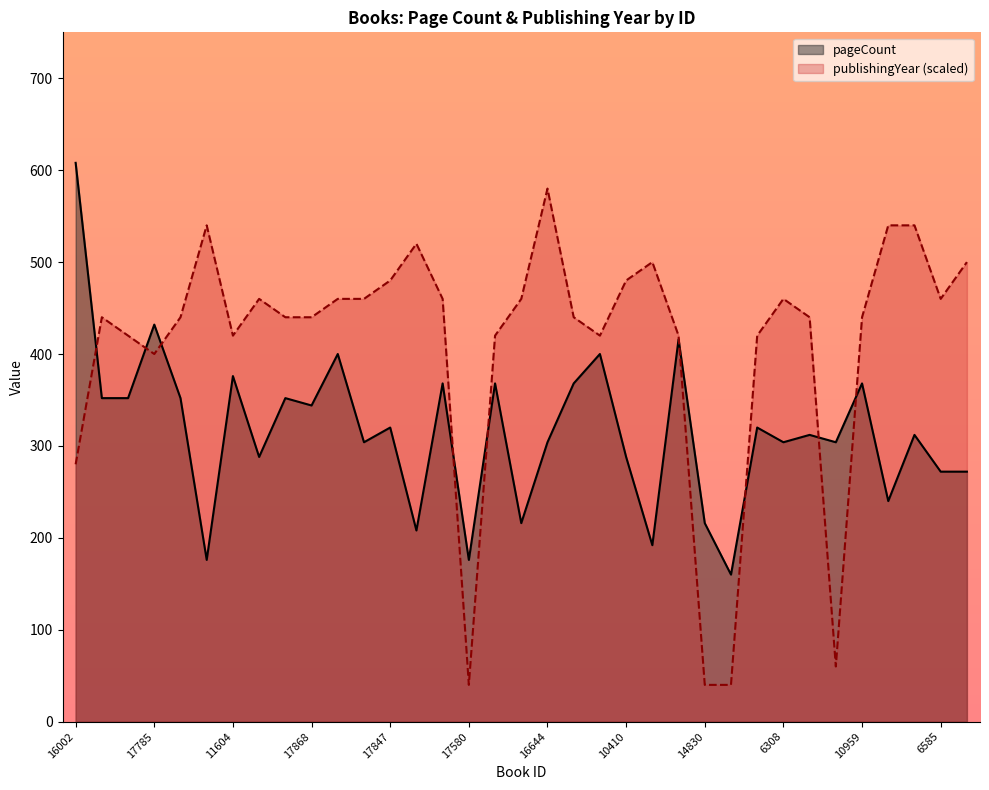

Reading left to right, what are all the values shown in this chart?

pageCount: 16002=608	19280=352	19222=352	17785=432	18324=352	13724=176	11604=376	9069=288	17869=352	17868=344	17866=400	17853=304	17847=320	16445=208	17671=368	17580=176	15140=368	17242=216	16644=304	16382=368	6090=400	10410=288	3326=192	6717=416	14830=216	9537=160	13978=320	6308=304	13127=312	13048=304	10959=368	10859=240	10815=312	6585=272	8290=272
publishingYear: 16002=280	19280=440	19222=420	17785=400	18324=440	13724=540	11604=420	9069=460	17869=440	17868=440	17866=460	17853=460	17847=480	16445=520	17671=460	17580=40	15140=420	17242=460	16644=580	16382=440	6090=420	10410=480	3326=500	6717=420	14830=40	9537=40	13978=420	6308=460	13127=440	13048=60	10959=440	10859=540	10815=540	6585=460	8290=500